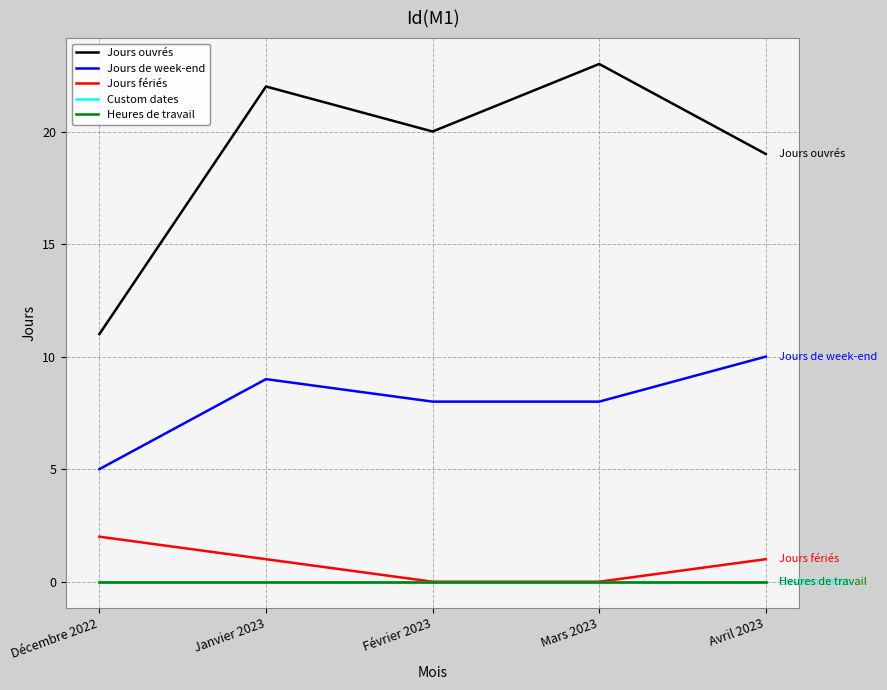

Does the chart display data point markers on the line(s)?

No